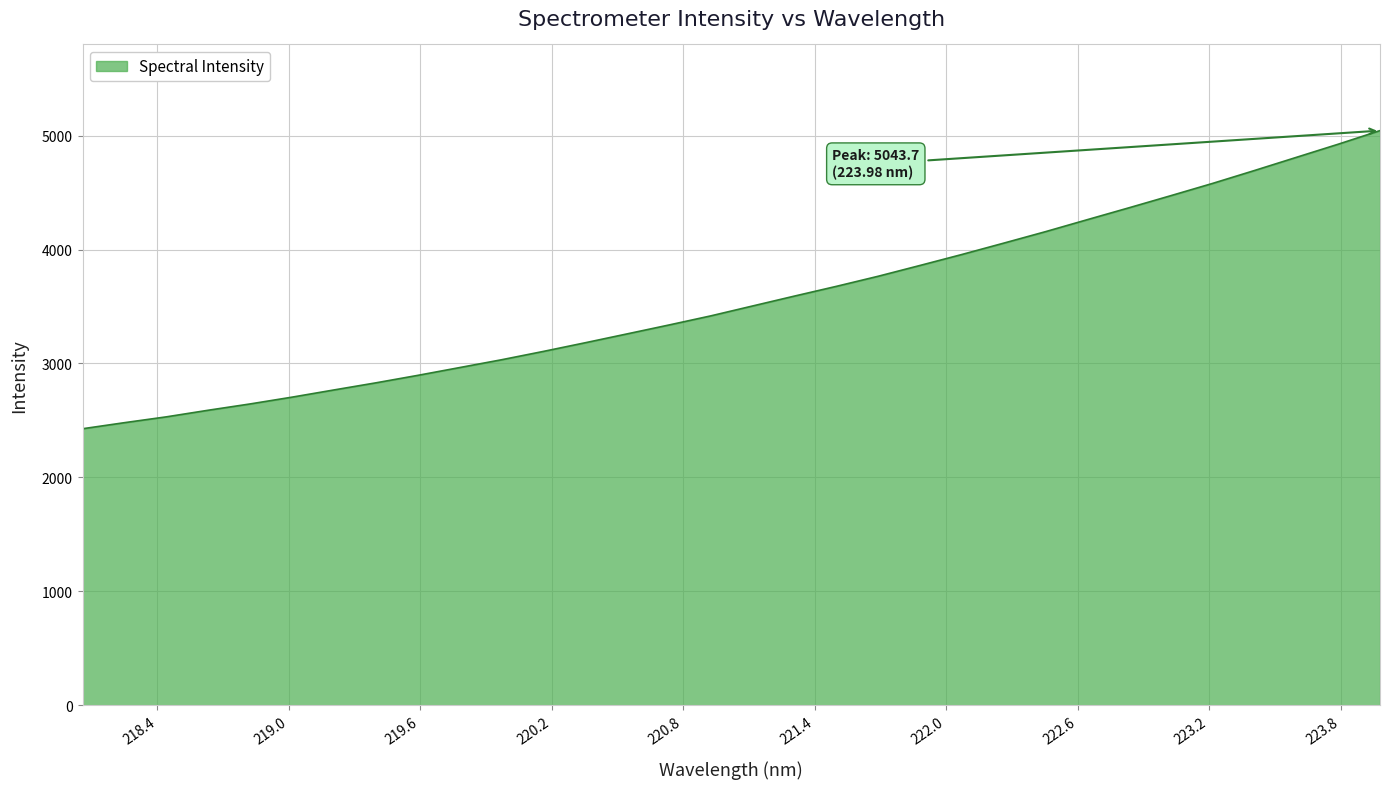

What is the smallest value displayed?

2426.9